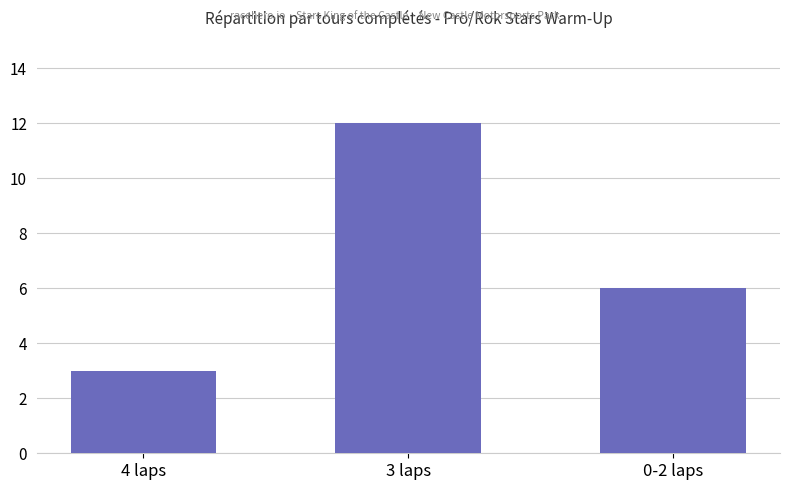

Which has a higher value, 3 laps or 0-2 laps?

3 laps